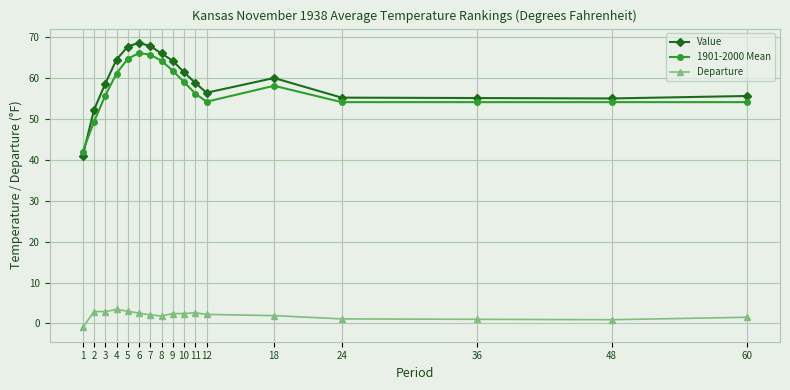

What is the approximate value of Value at 3?

58.6